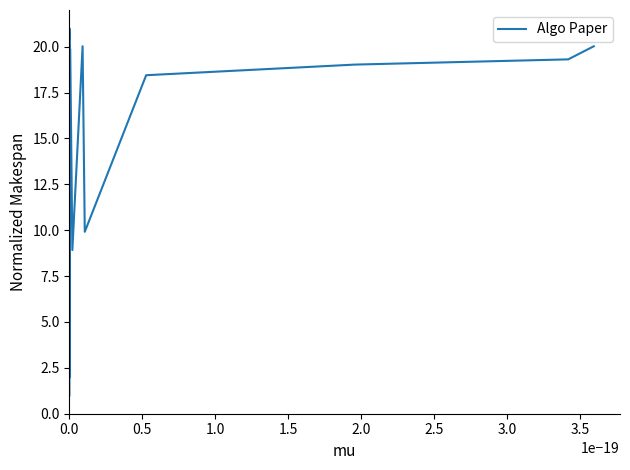

What is the minimum value shown in the chart?

1.0